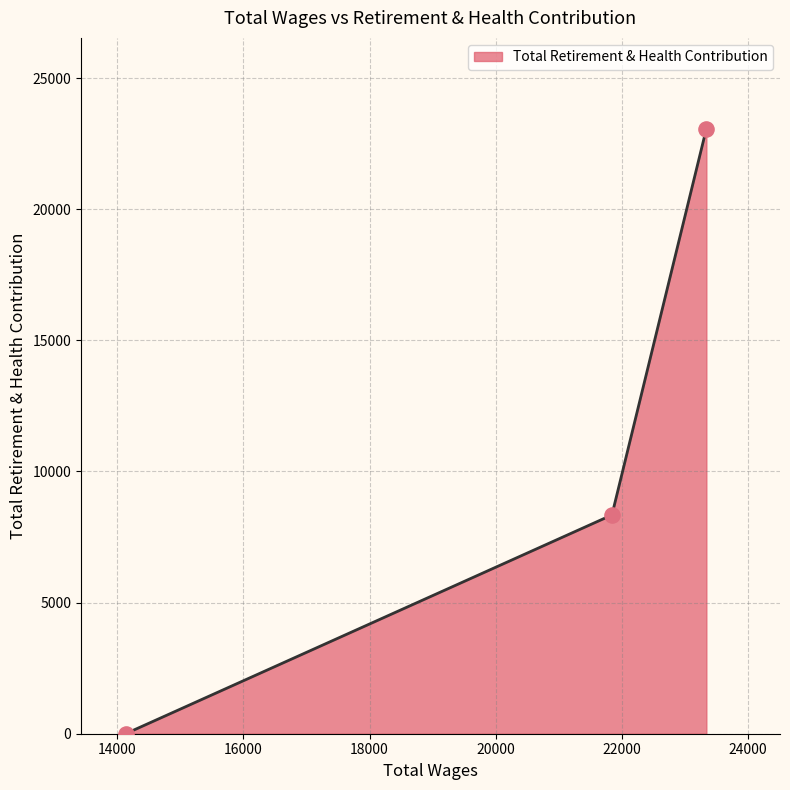

What is the average value?

10472